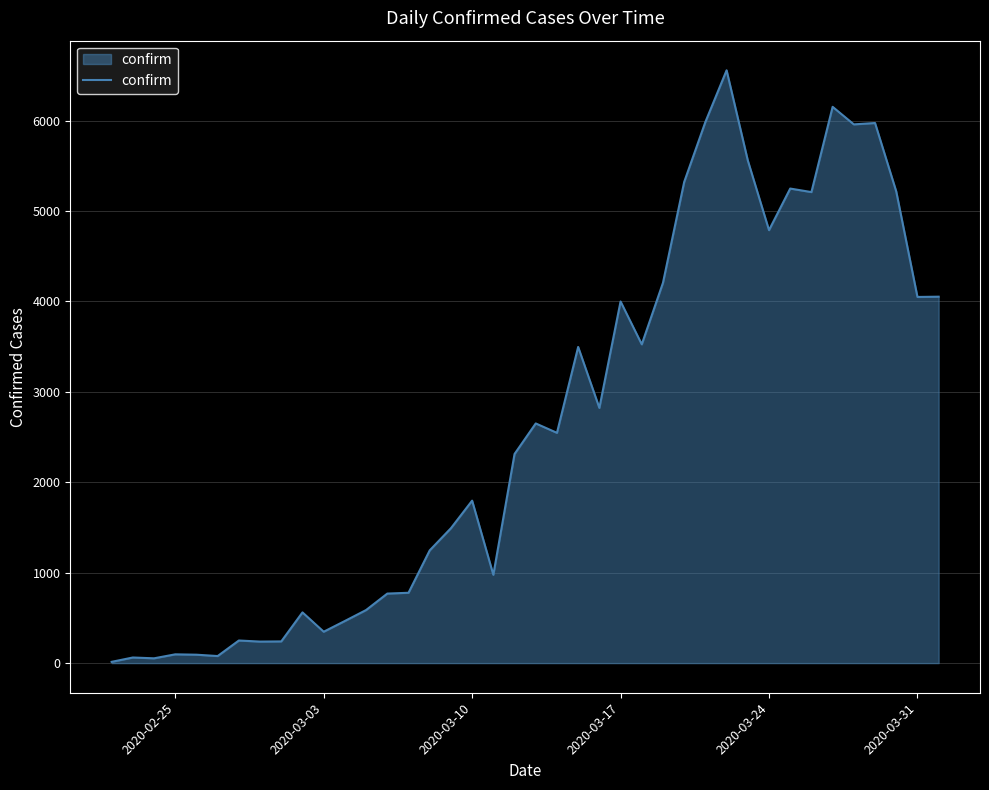

What is the greatest value displayed?

6557